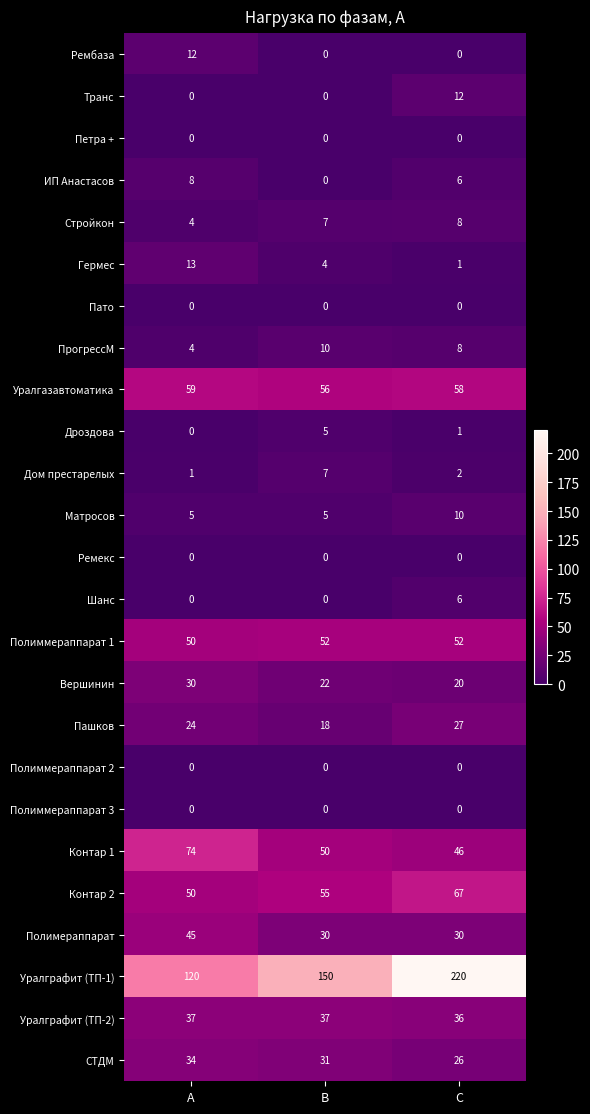

What is the difference between the maximum and minimum values in the Транс series?

12